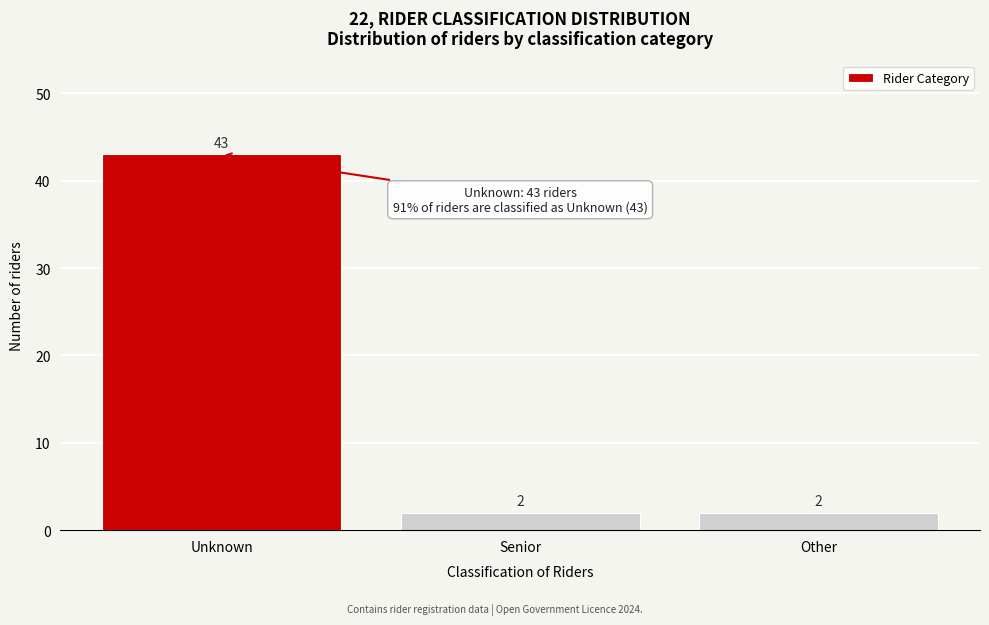

Reading left to right, extract all data points from this chart.

Unknown=43	Senior=2	Other=2